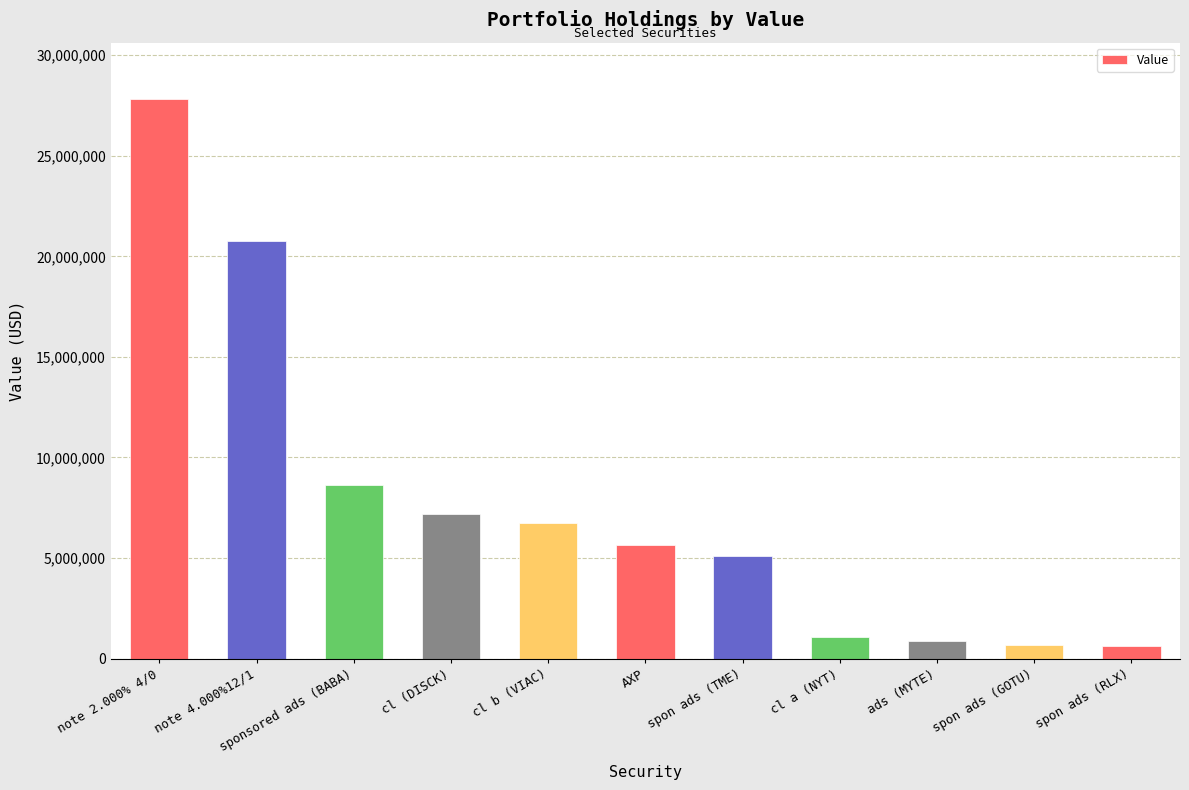

What is the value of the 7th bar from the left?

5123000